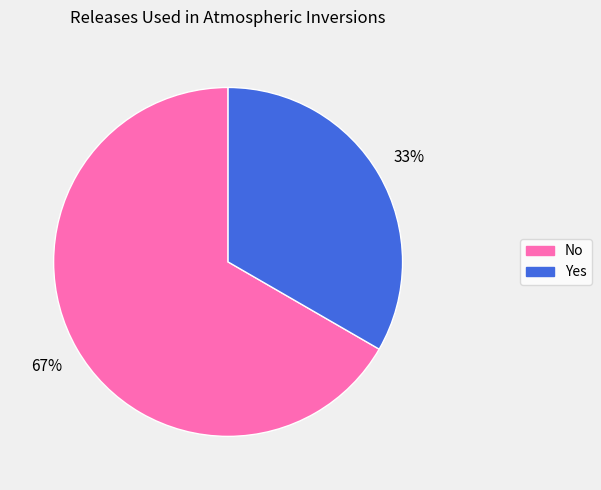

Is Yes the majority of the pie?

No